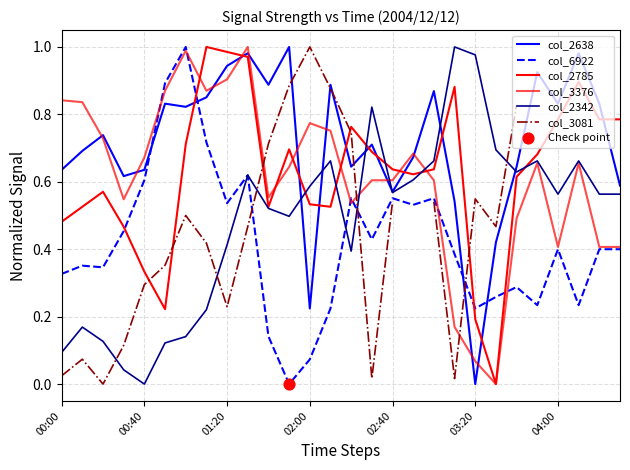

At which category is the sum across all series the highest?

9